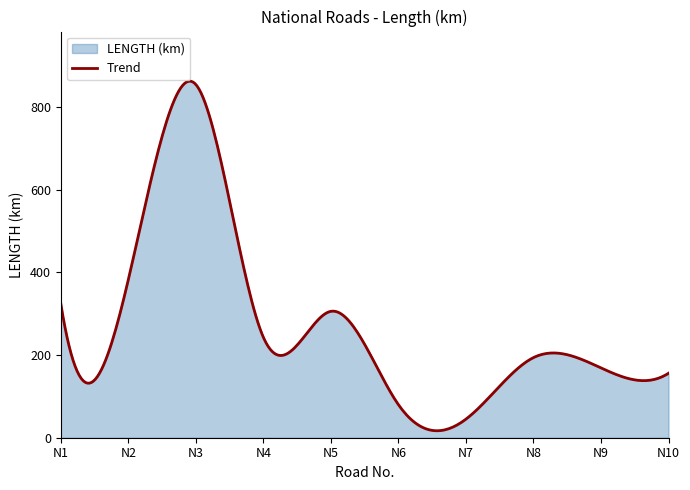

Is it true that the value at N6 is 39?

False